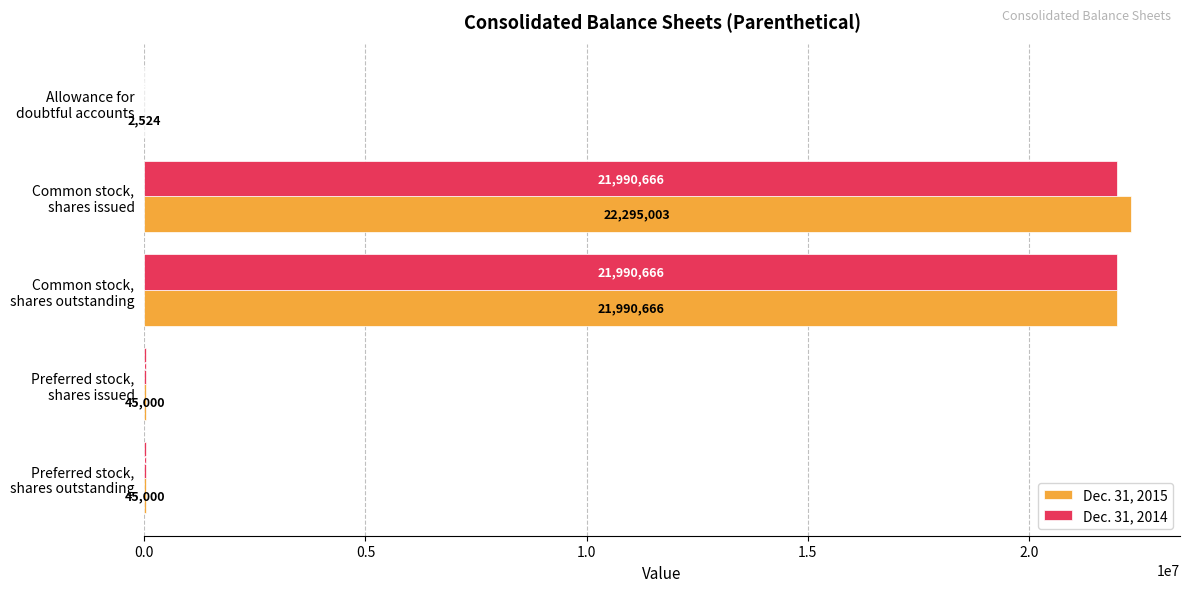

What is the greatest value displayed?

22295003